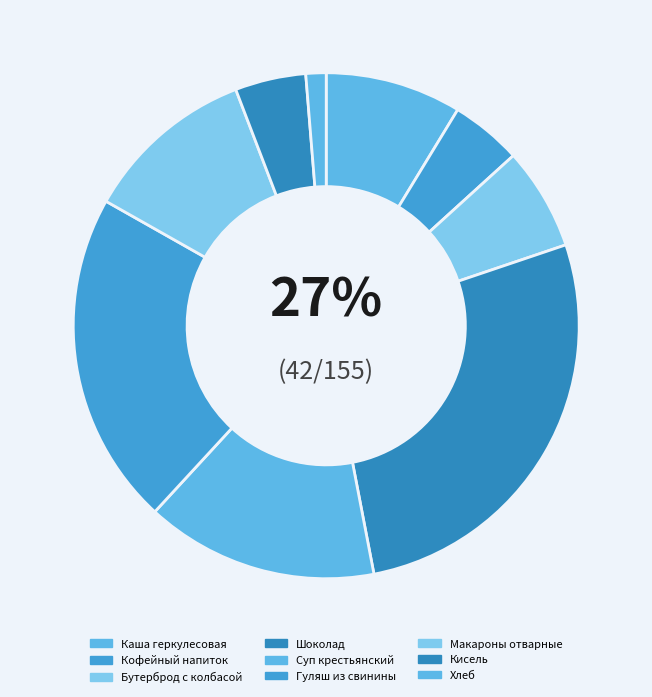

Does Суп крестьянский represent more than half of the total?

No